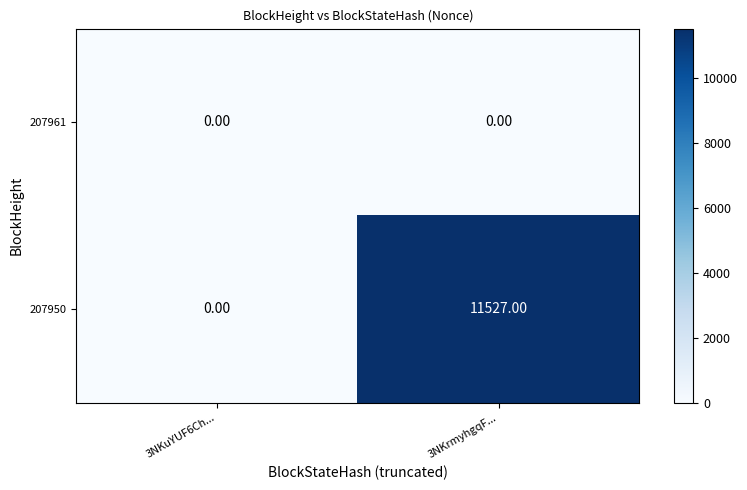

Which series changed the most between 3NKuYUF6Ch... and 3NKrmyhgqF...?

207950